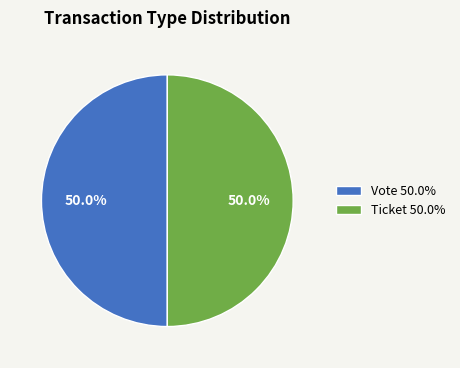

What is the ratio of the value at Ticket 50.0% to the value at Vote 50.0%?

1.0